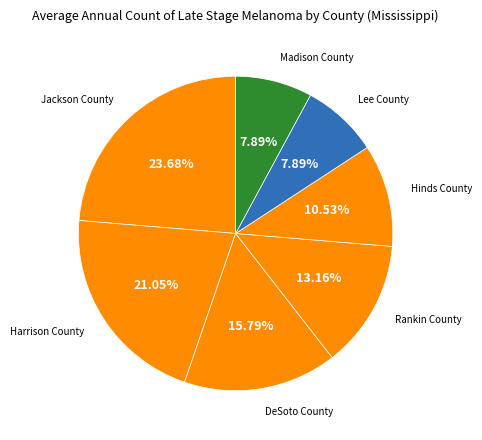

Which category has the biggest portion of the pie?

Jackson County